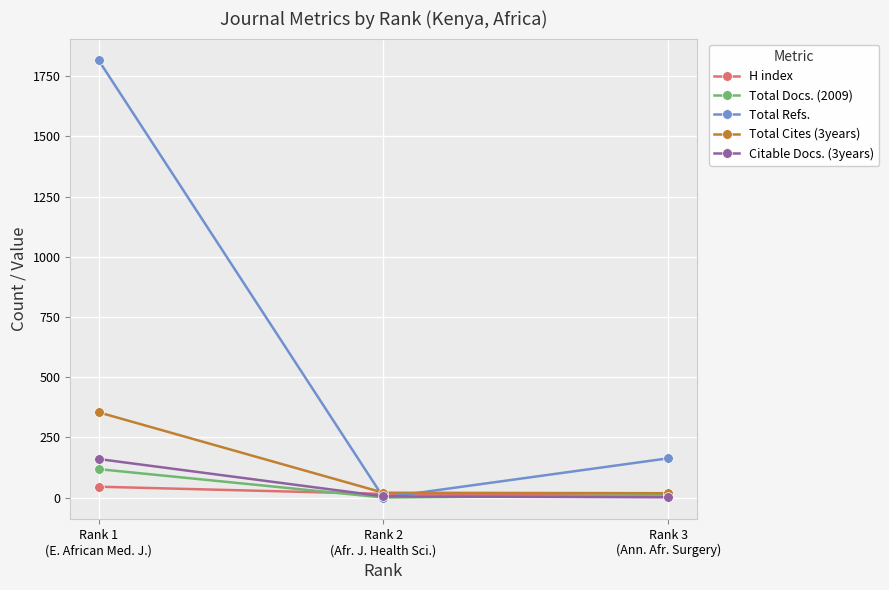

The Citable Docs. (3years) series shows 1 at Rank 3
(Ann. Afr. Surgery). True or false?

True